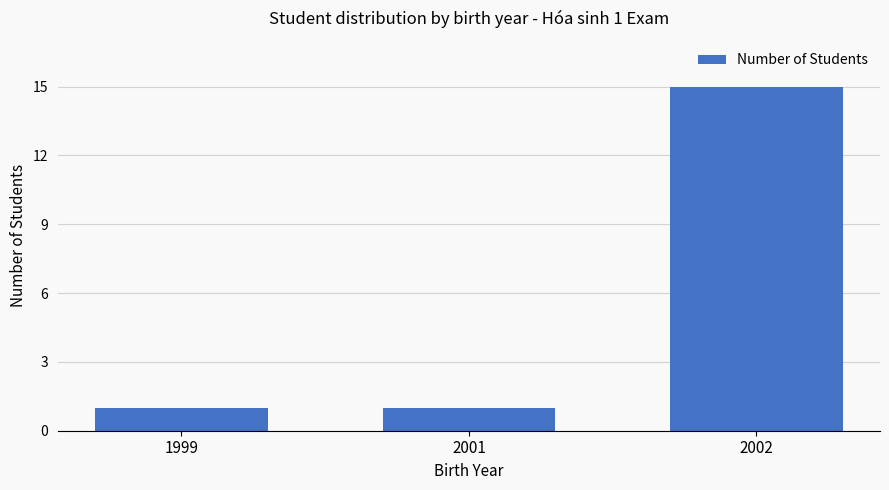

What is the difference between the values at 2002 and 2001?

14